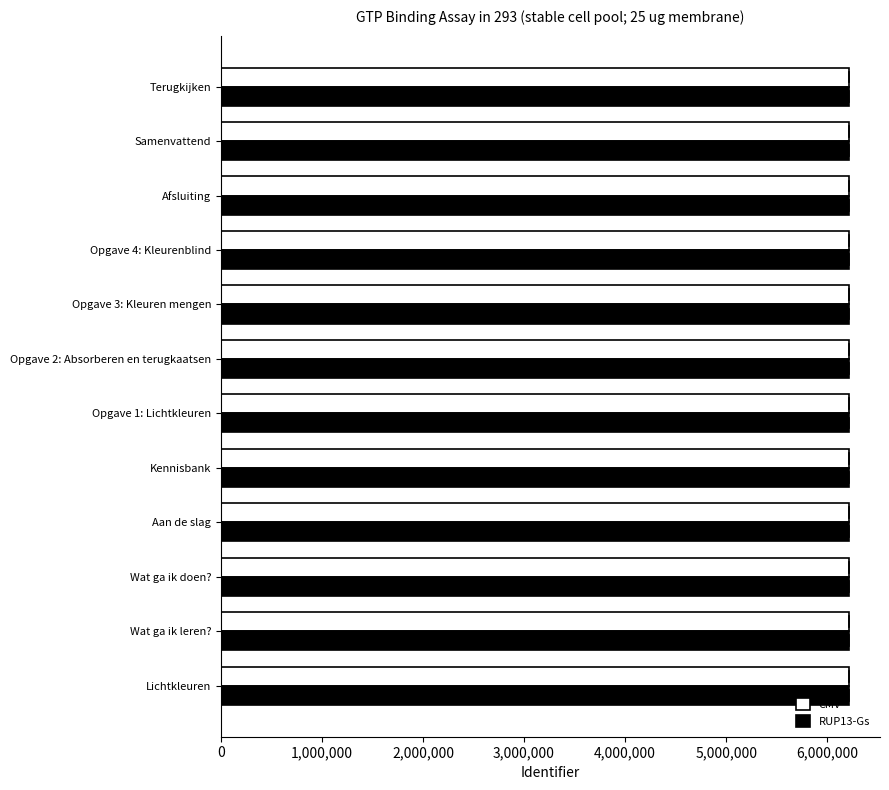

The value of RUP13-Gs at Wat ga ik doen? is 8203093. True or false?

False